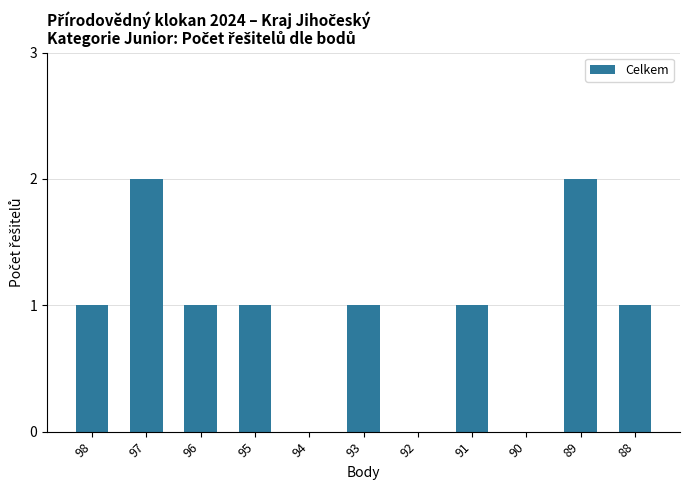

Is it true that the value at 93 is 2?

False